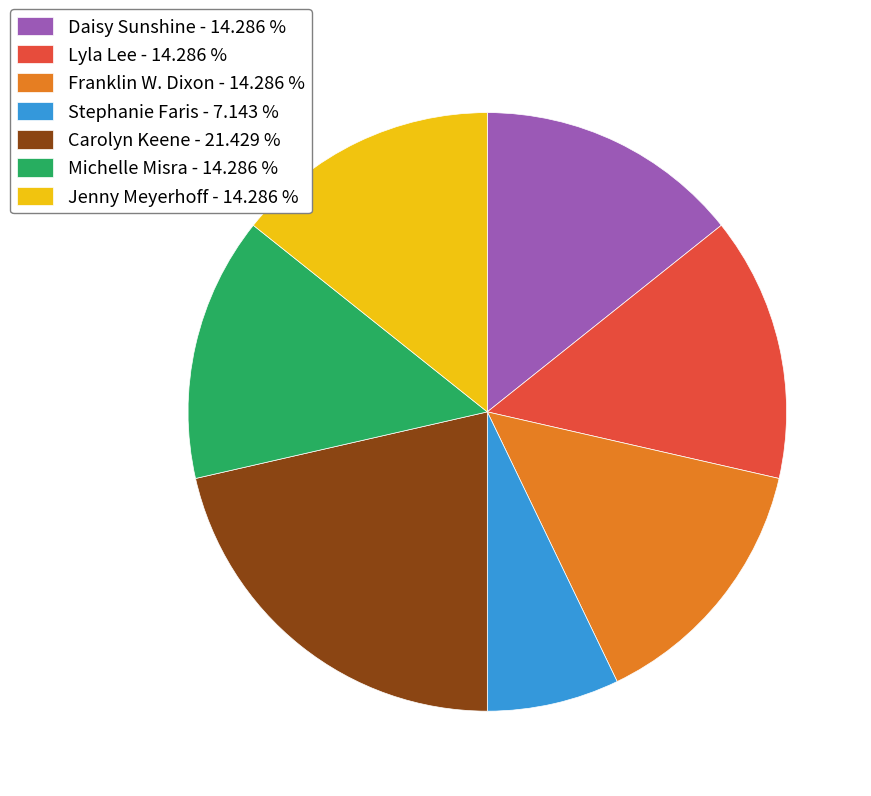

Combined, do Jenny Meyerhoff - 14.286 % and Franklin W. Dixon - 14.286 % account for over 50%?

No